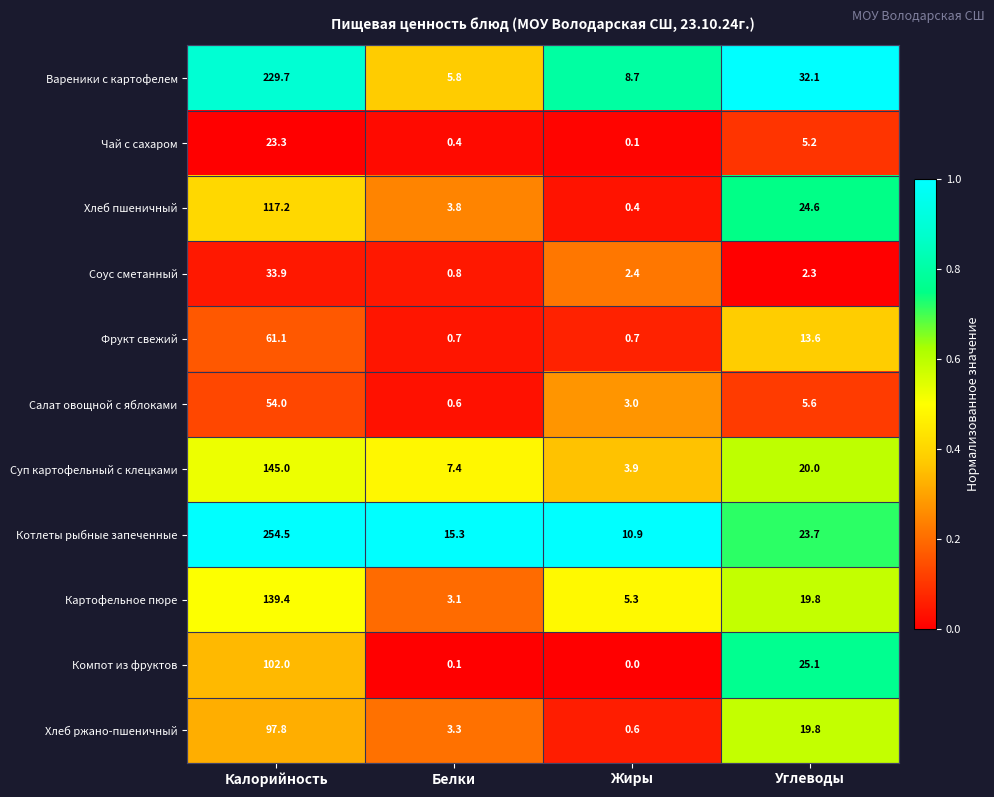

At which category does the chart reach its minimum across all series?

Жиры